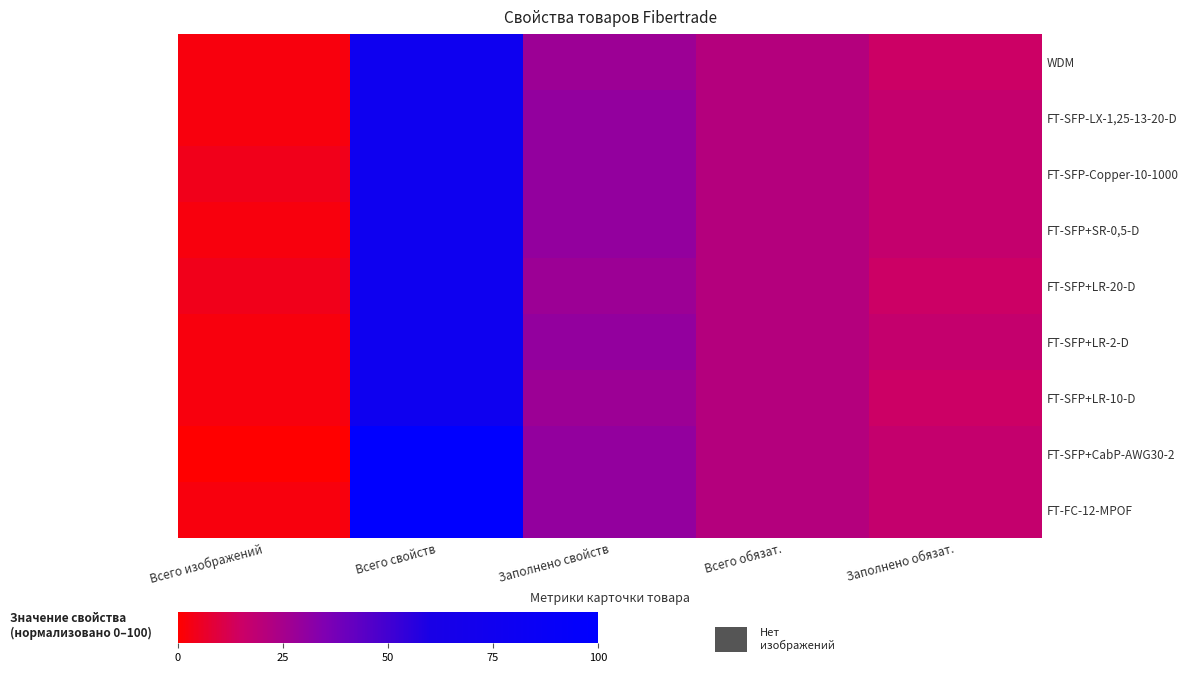

At which category is the sum across all series the highest?

Всего свойств